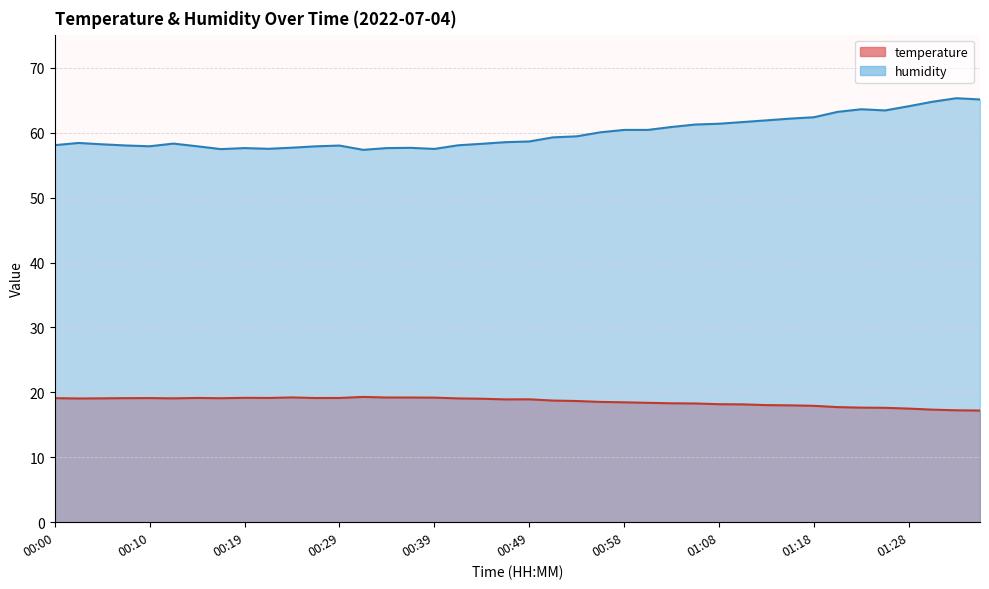

Reading left to right, list all the values displayed in this chart.

temperature: 00:00=19.1	00:02=19.1	00:05=19.1	00:07=19.1	00:10=19.1	00:12=19.1	00:15=19.1	00:17=19.1	00:19=19.2	00:22=19.1	00:24=19.2	00:27=19.1	00:29=19.1	00:32=19.3	00:34=19.2	00:36=19.2	00:39=19.2	00:41=19.1	00:44=19.0	00:46=18.9	00:49=18.9	00:51=18.7	00:53=18.7	00:56=18.5	00:58=18.5	01:01=18.4	01:03=18.3	01:06=18.3	01:08=18.2	01:11=18.1	01:13=18.0	01:15=18.0	01:18=17.9	01:20=17.7	01:23=17.6	01:25=17.6	01:28=17.5	01:30=17.3	01:32=17.2	01:35=17.2
humidity: 00:00=58.1	00:02=58.4	00:05=58.2	00:07=58.0	00:10=57.9	00:12=58.3	00:15=57.9	00:17=57.5	00:19=57.6	00:22=57.5	00:24=57.7	00:27=57.9	00:29=58.0	00:32=57.4	00:34=57.6	00:36=57.7	00:39=57.5	00:41=58.1	00:44=58.3	00:46=58.5	00:49=58.6	00:51=59.3	00:53=59.4	00:56=60.1	00:58=60.4	01:01=60.4	01:03=60.9	01:06=61.3	01:08=61.4	01:11=61.6	01:13=61.9	01:15=62.2	01:18=62.4	01:20=63.2	01:23=63.6	01:25=63.4	01:28=64.1	01:30=64.8	01:32=65.3	01:35=65.1